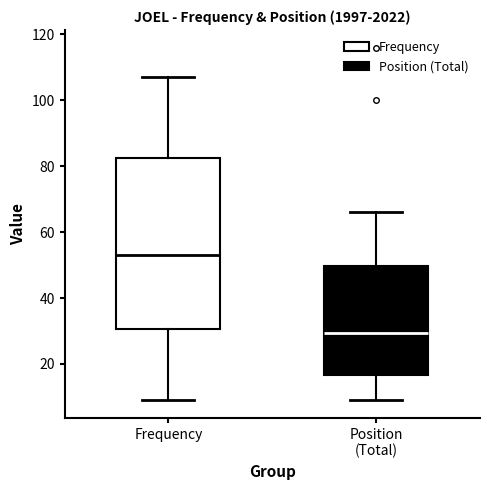

Reading left to right, read every box against the y-axis: the position of its median line, the range the box covers, and the ends of its whiskers. The values are not printed on the chart, so give them approximately, as read against the axis.

Frequency: median 54, box 30 to 82, whiskers 10 to 108
Position (Total): median 30, box 16 to 50, whiskers 10 to 66